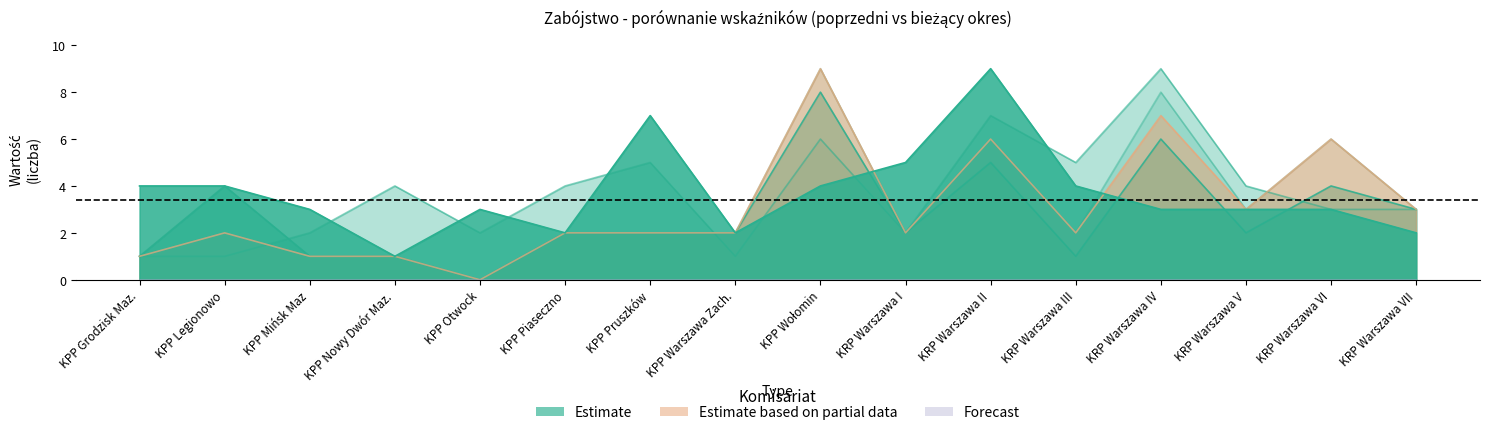

How many times do Przestępstwa stwierdzone (poprzedni) and Postępowania wszczęte (poprzedni) cross each other?

3